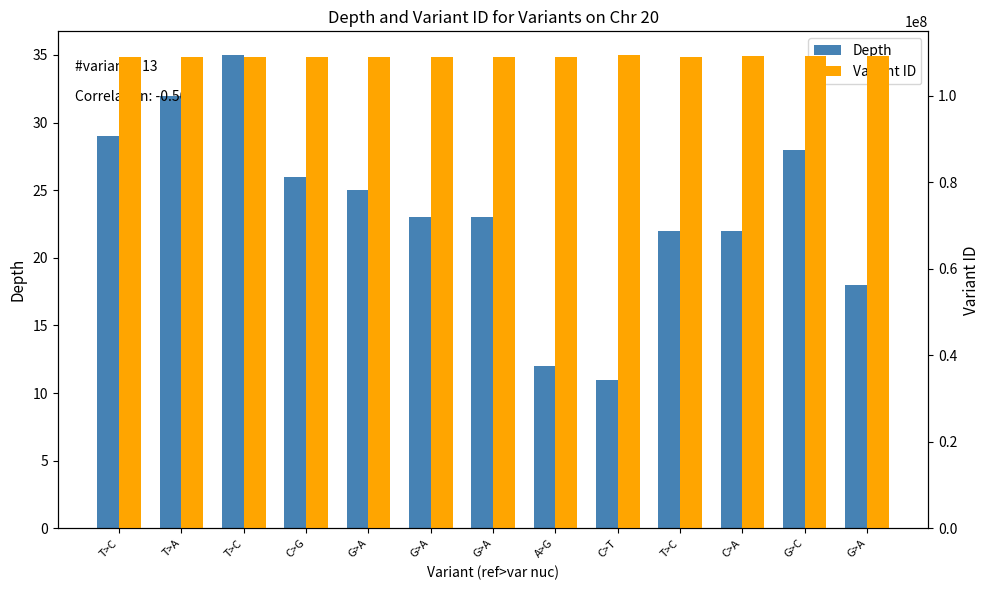

Which label corresponds to the largest value in the chart?

C>T